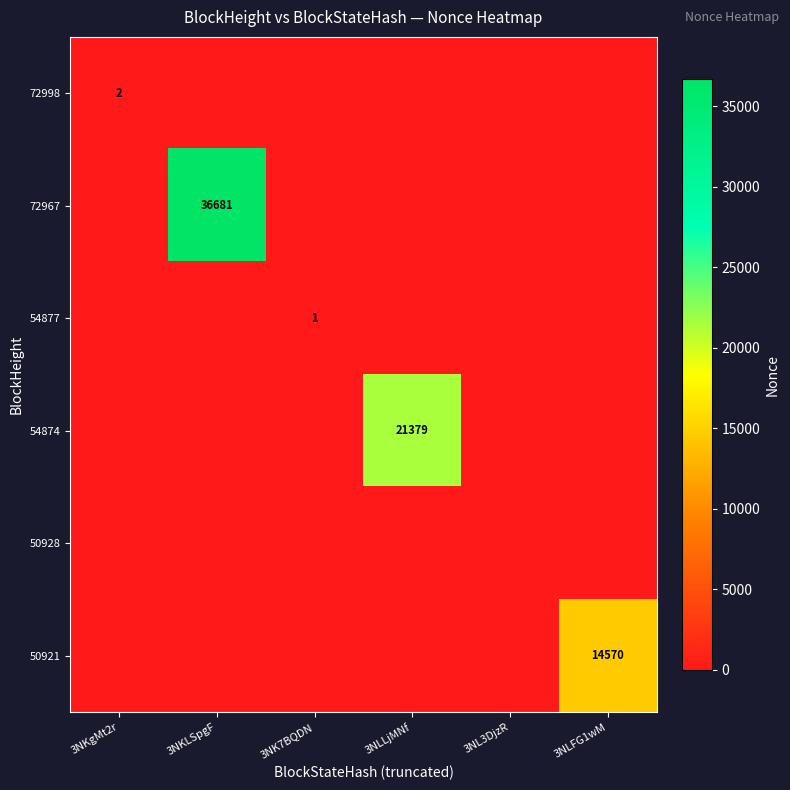

The 72967 series shows 36681 at 3NKLSpgF. True or false?

True